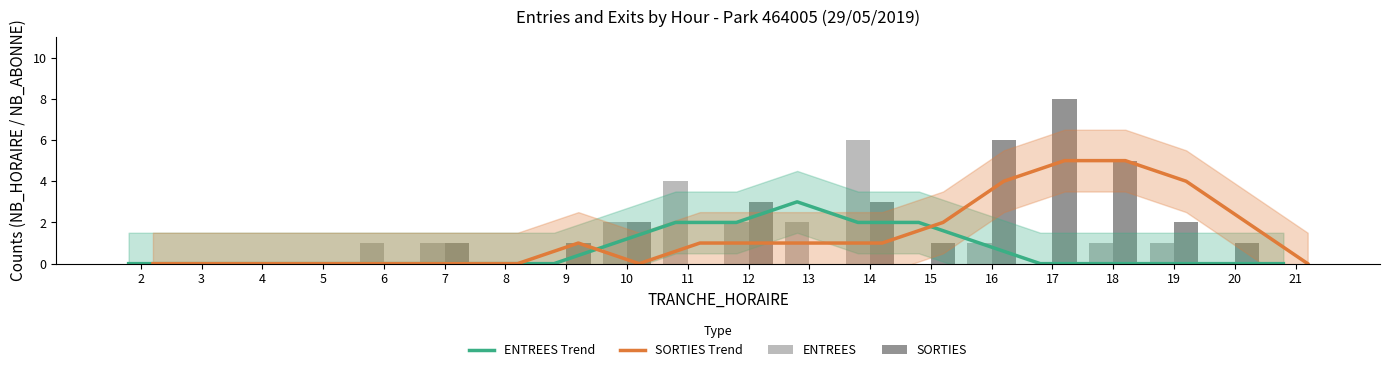

What is the maximum value for SORTIES Trend?

5